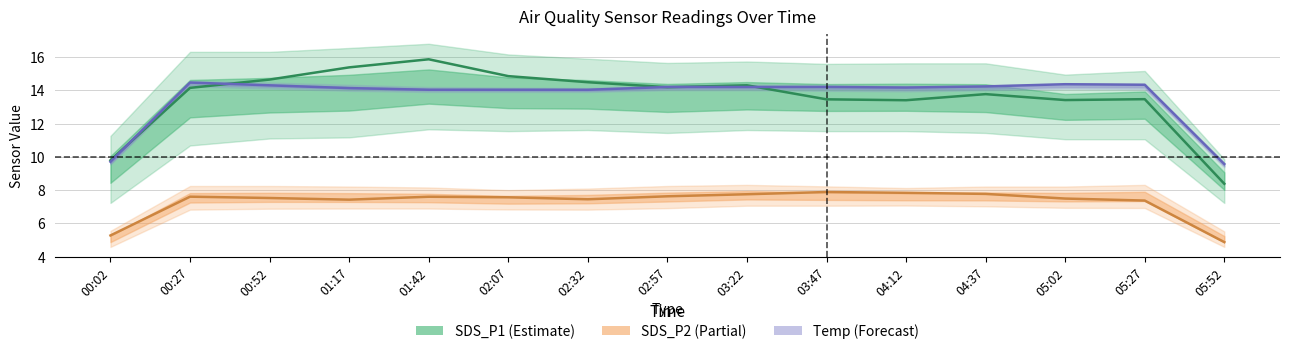

True or false: SDS_P2 and SDS_P1 intersect in this chart.

False